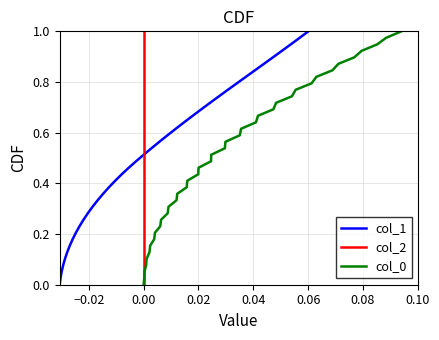

True or false: col_2 has more than 2 interior local peaks.

False